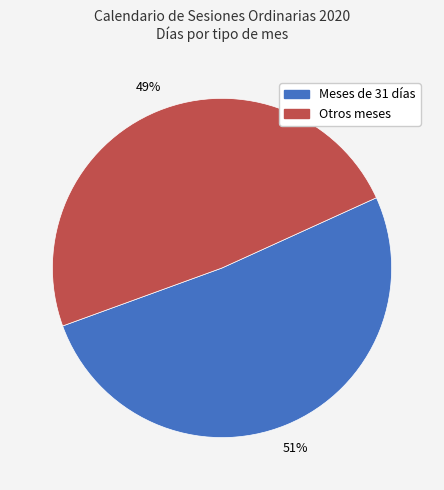

Count the number of slices in the pie.

2